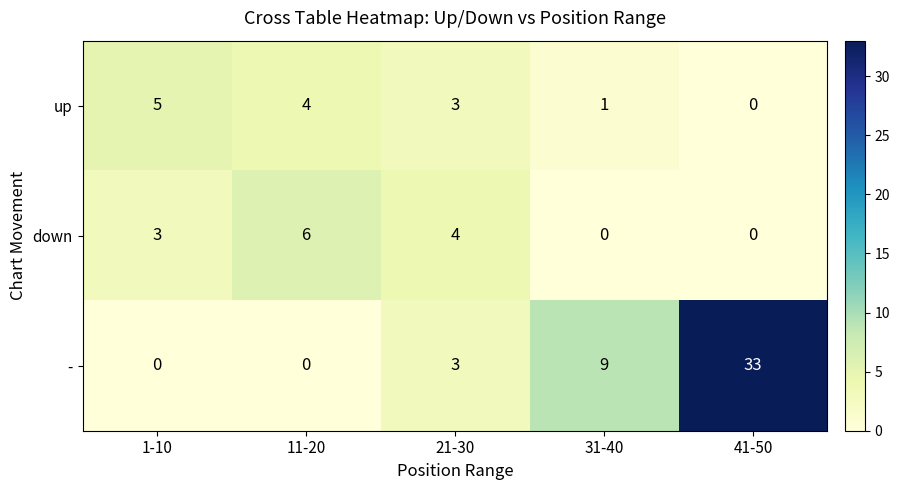

How many series are shown in this chart?

3